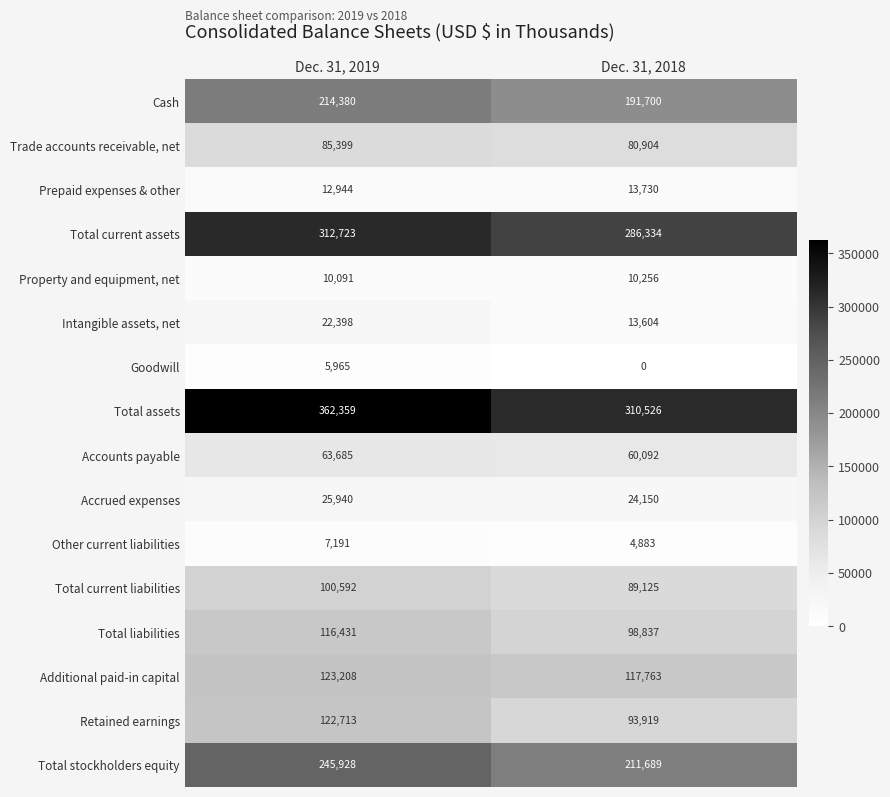

Which series has the largest total across all categories?

Total assets